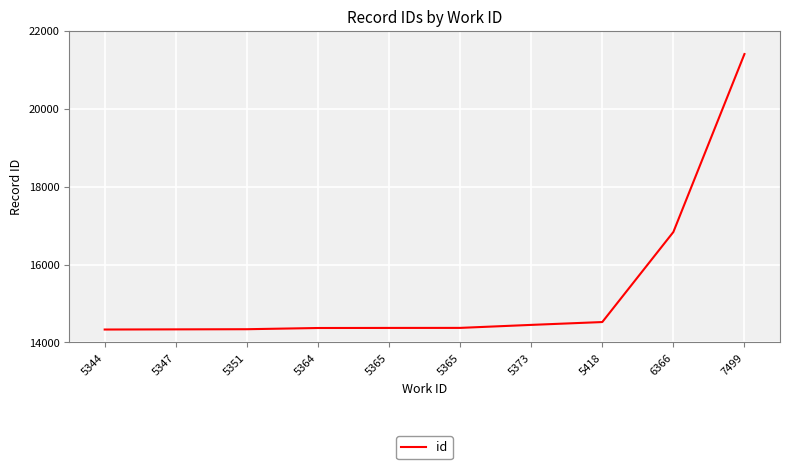

Reading left to right, list all the values displayed in this chart.

14333	14337	14341	14372	14374	14375	14452	14525	16837	21406